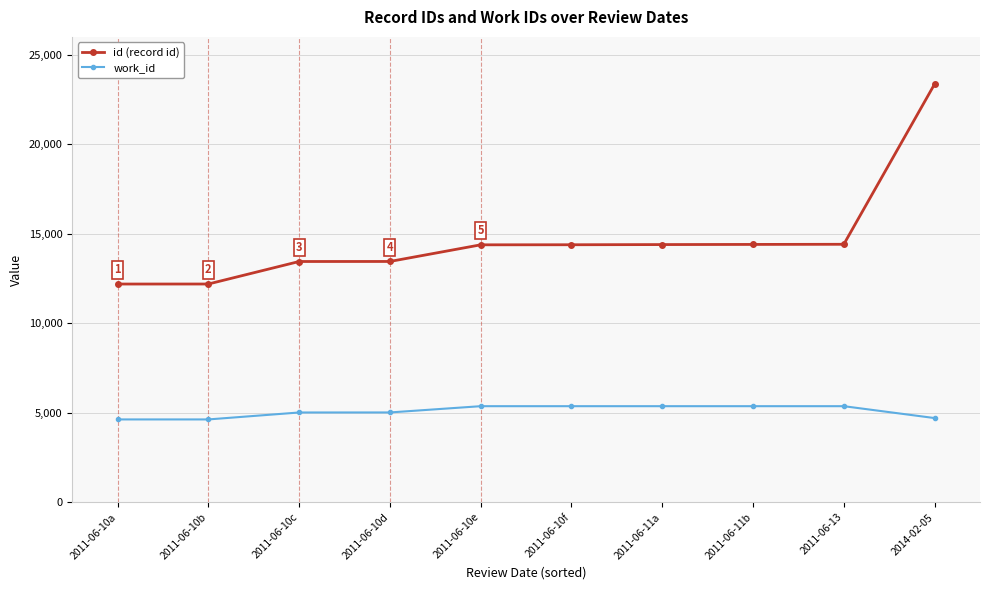

What is the label of the 8th point from the left?

2011-06-11b